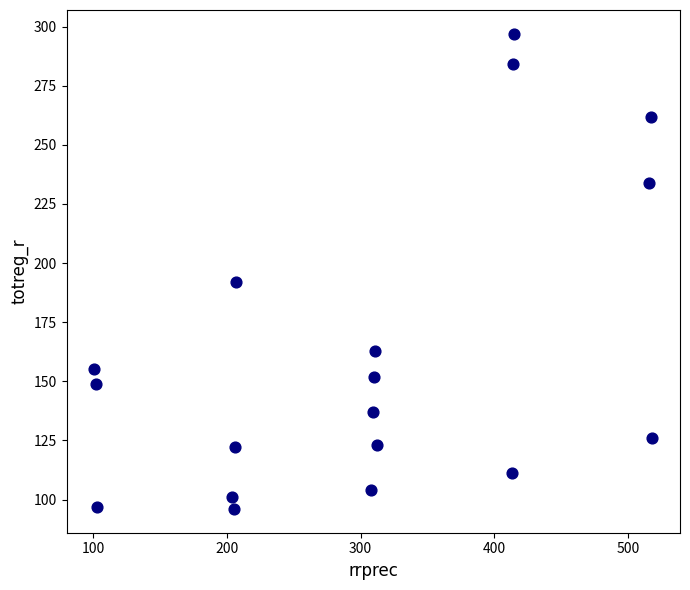

What is the range of X values (max minus min)?

417